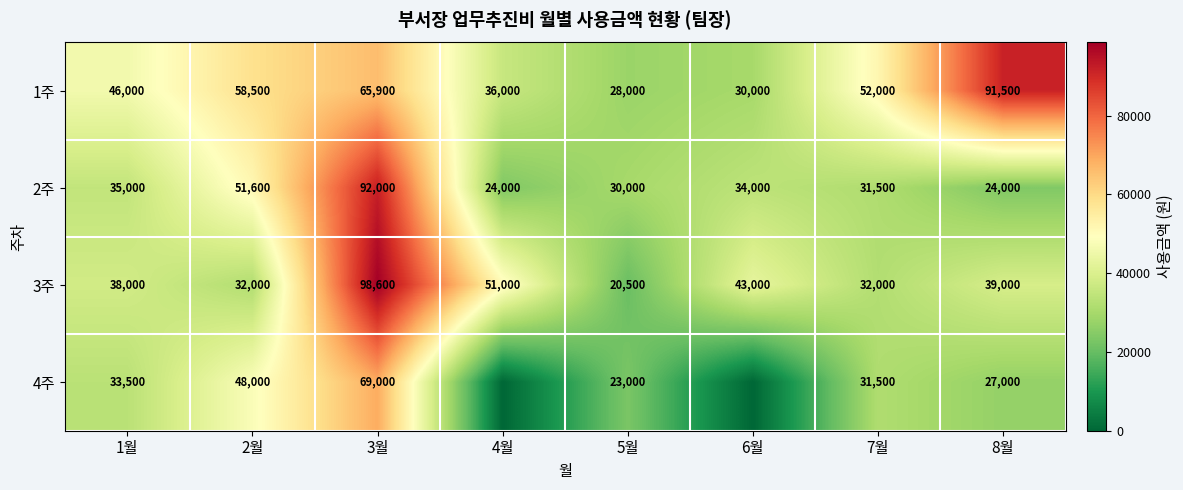

True or false: 4주 has a value of 66317 at 2월.

False